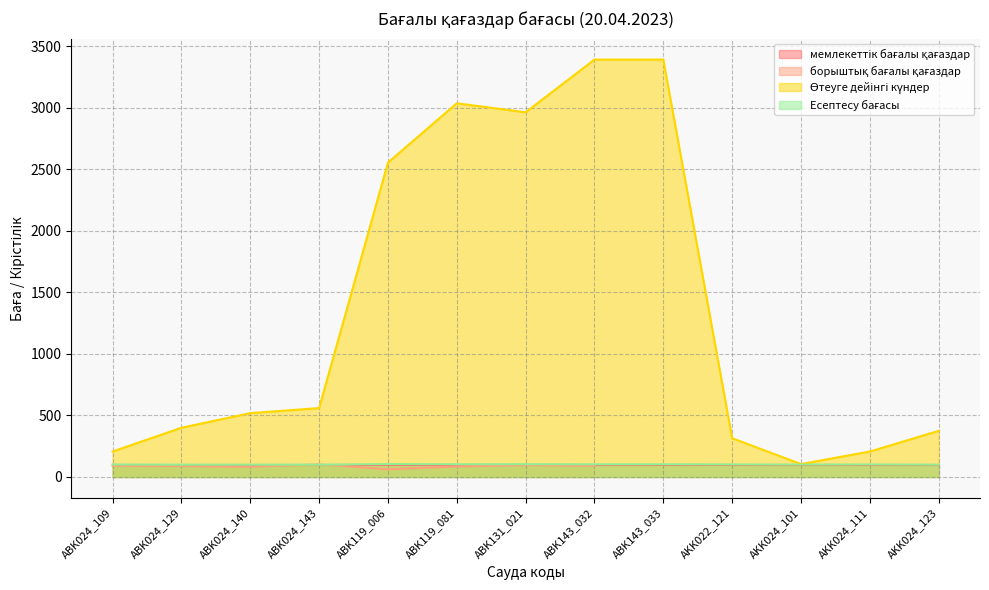

How many interior local peaks does the Есептесу бағасы series have?

3